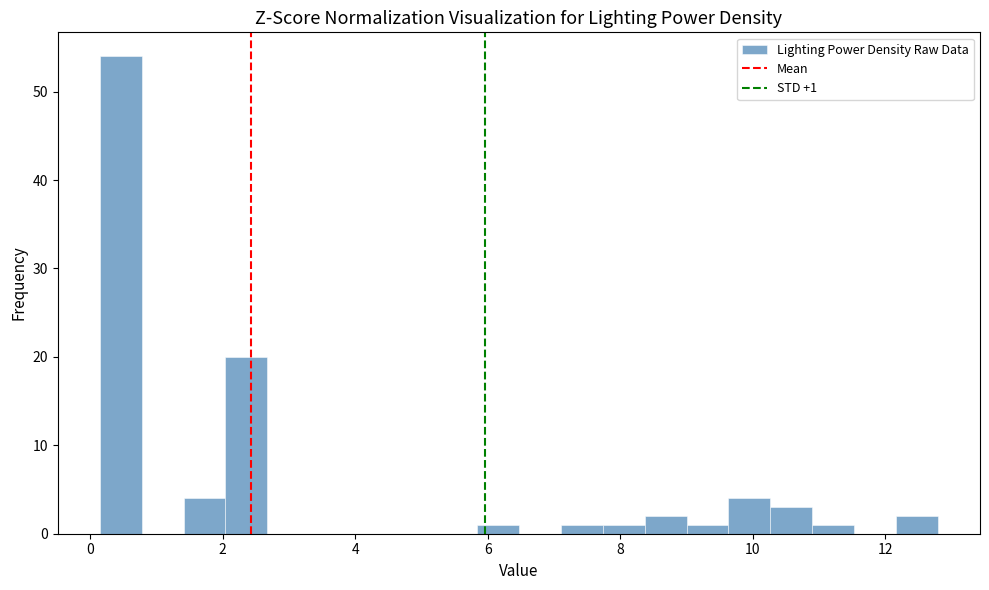

Around what value on the x-axis is the tallest bar? Give the approximate position of its centre, as read against the axis.

0.4